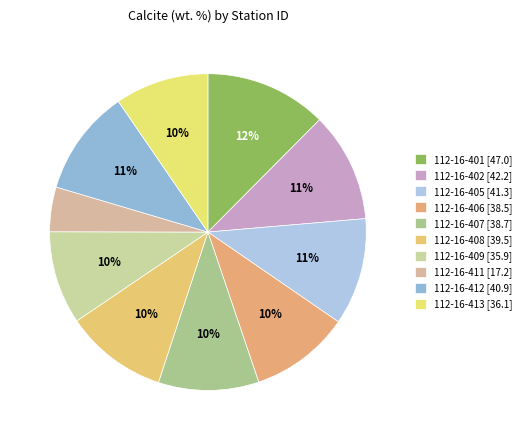

Is there a majority slice in this chart?

No